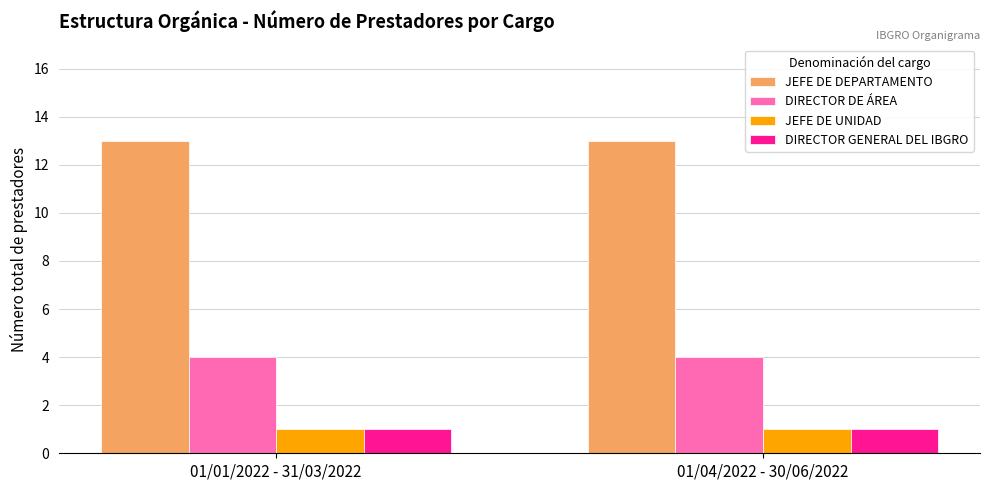

Is the value of JEFE DE DEPARTAMENTO at 01/04/2022 - 30/06/2022 greater than the value of DIRECTOR DE ÁREA at 01/01/2022 - 31/03/2022?

Yes